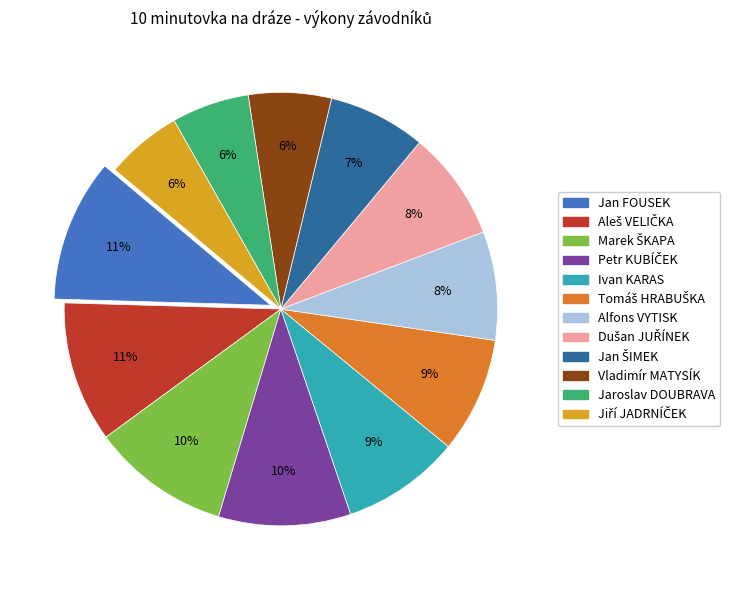

Do Vladimír MATYSÍK and Jaroslav DOUBRAVA together represent more than half of the pie?

No